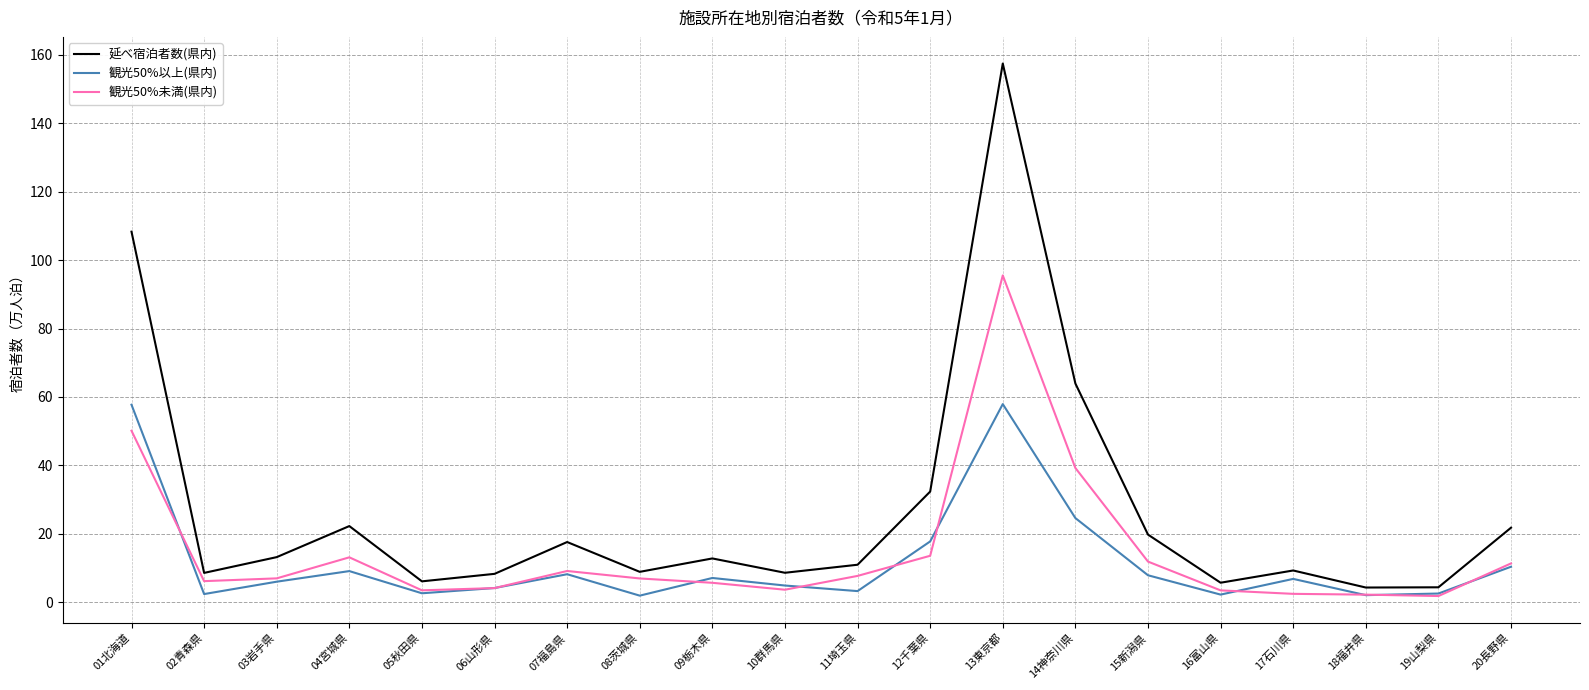

At which category does the chart reach its peak across all series?

13東京都